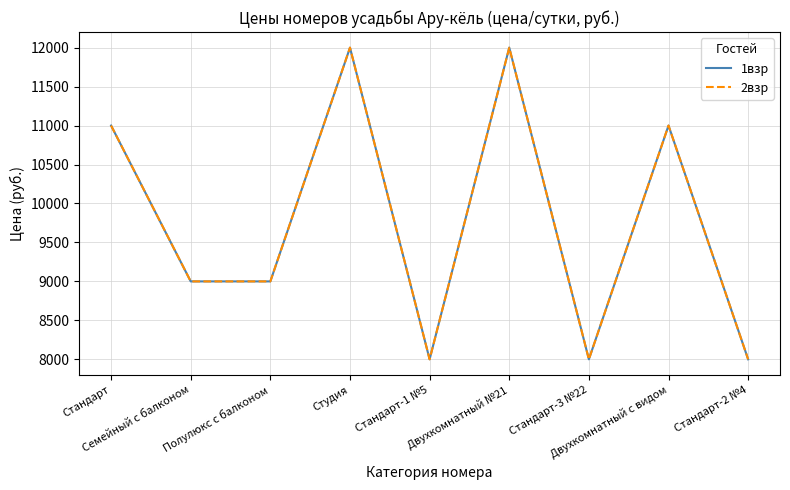

Does the chart have visible grid lines?

Yes